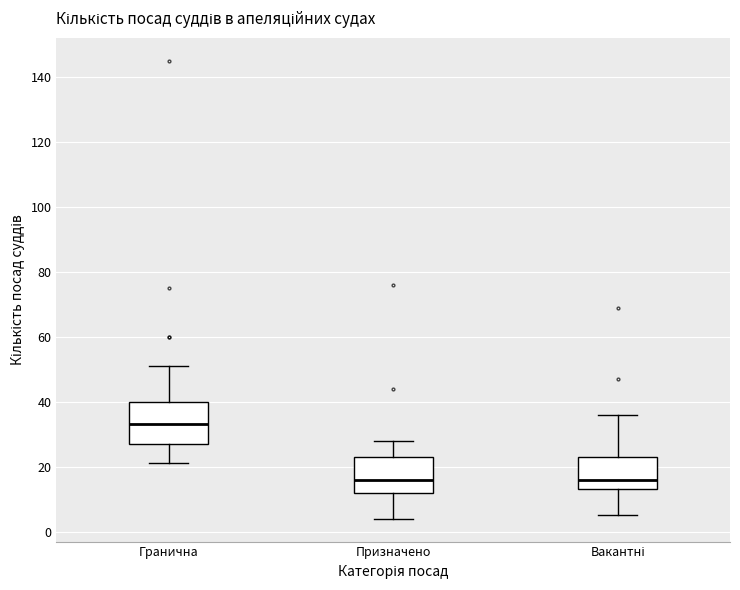

Which box's median line is the highest?

Гранична